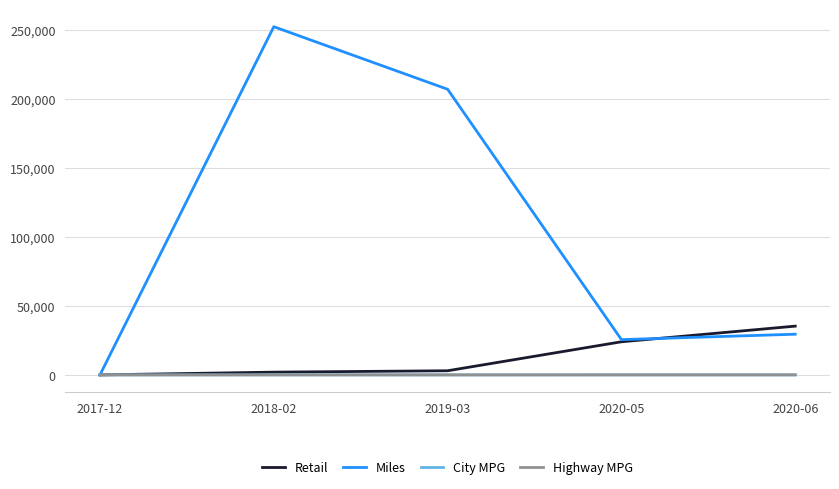

Which series has the largest total across all categories?

Miles